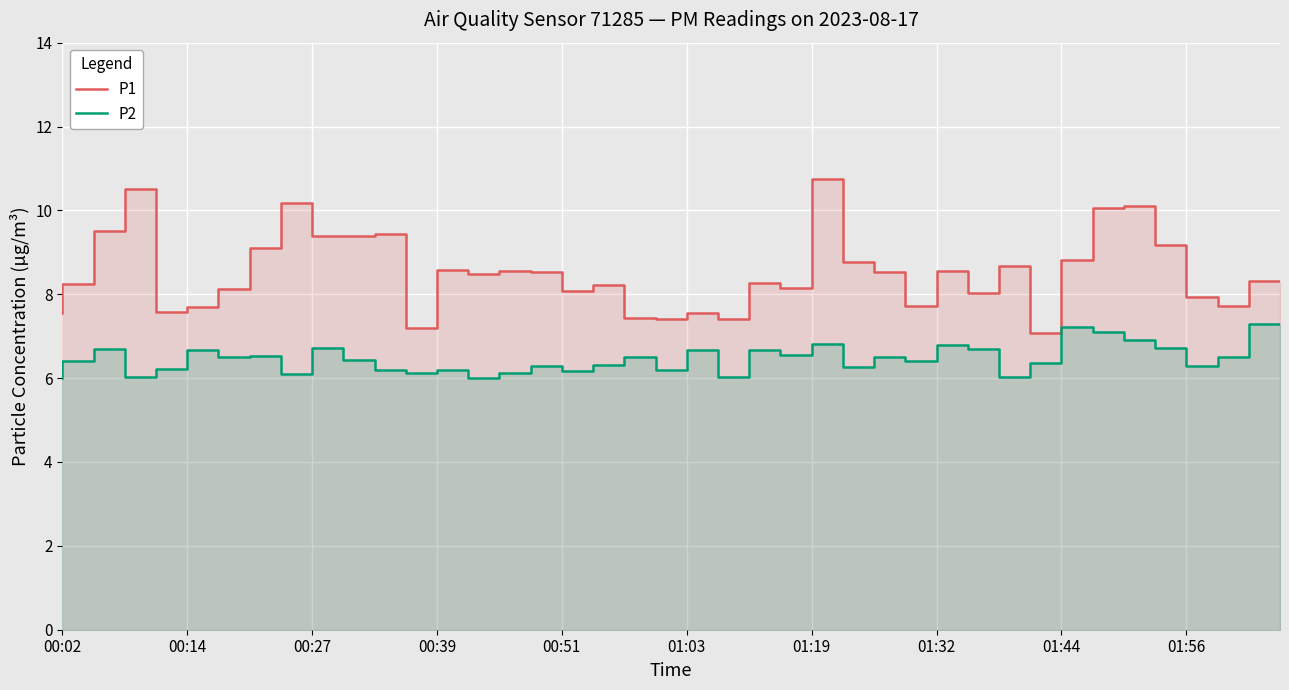

Does the chart display data point markers on the line(s)?

No